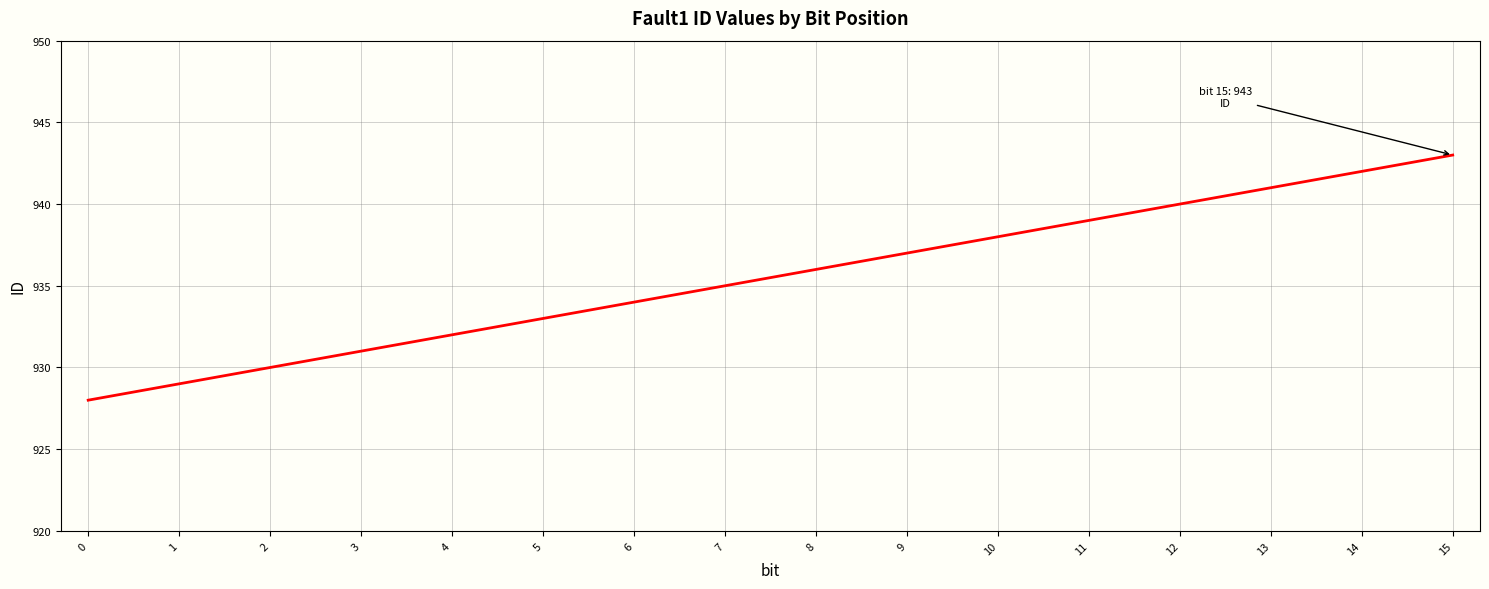

Rank the categories by value from highest to lowest.

15, 14, 13, 12, 11, 10, 9, 8, 7, 6, 5, 4, 3, 2, 1, 0